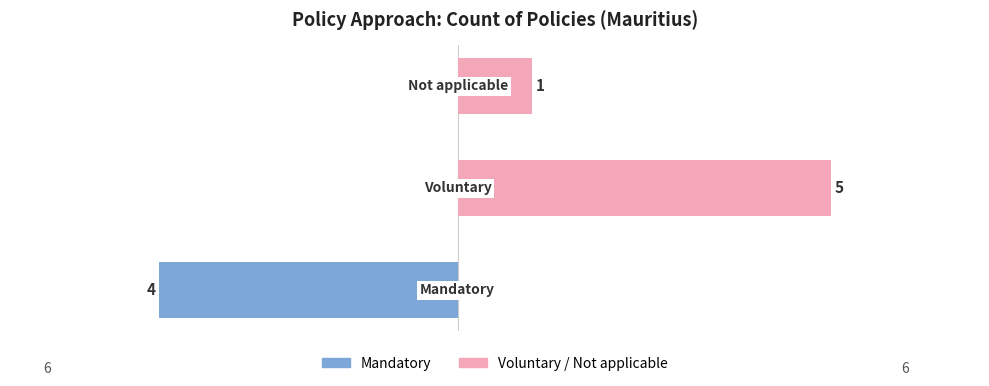

What is the sum of the Voluntary / Not applicable values at 1 and 0?

5